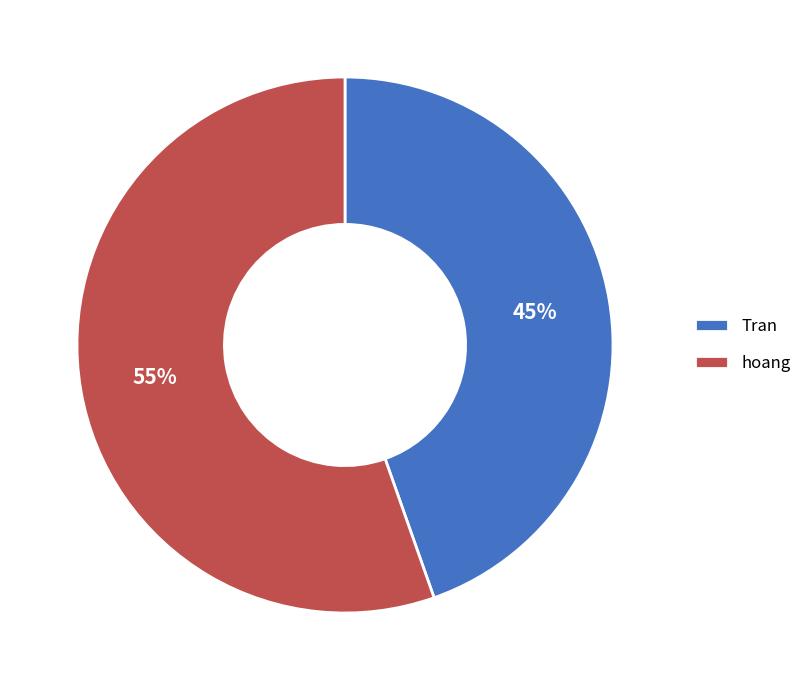

What is the ratio of the value at Tran to the value at hoang?

0.8